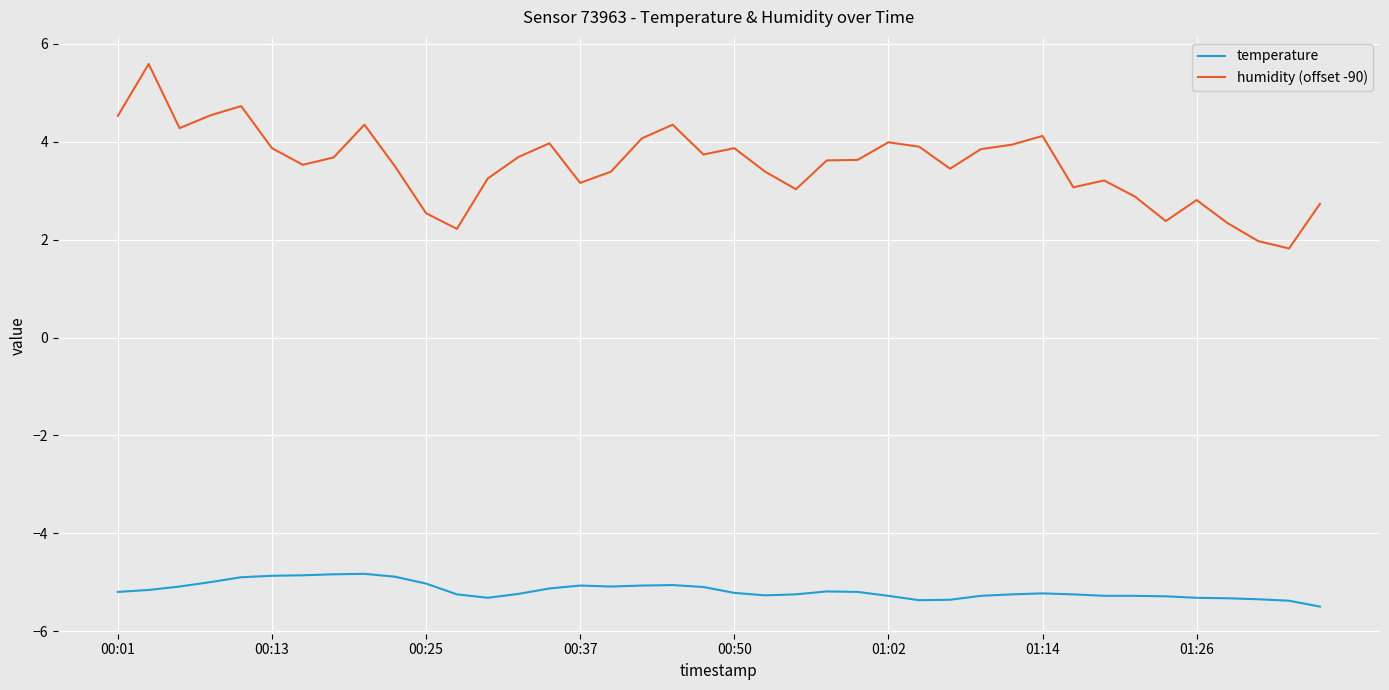

True or false: temperature and humidity (offset -90) cross at least once.

False